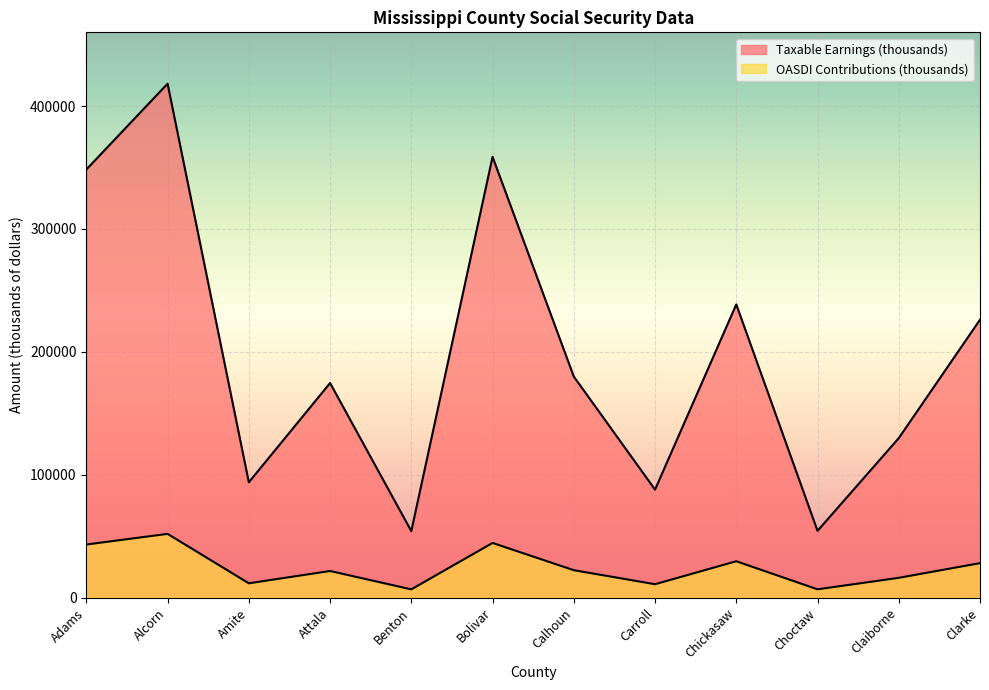

True or false: OASDI Contributions (thousands) and Taxable Earnings (thousands) intersect in this chart.

False